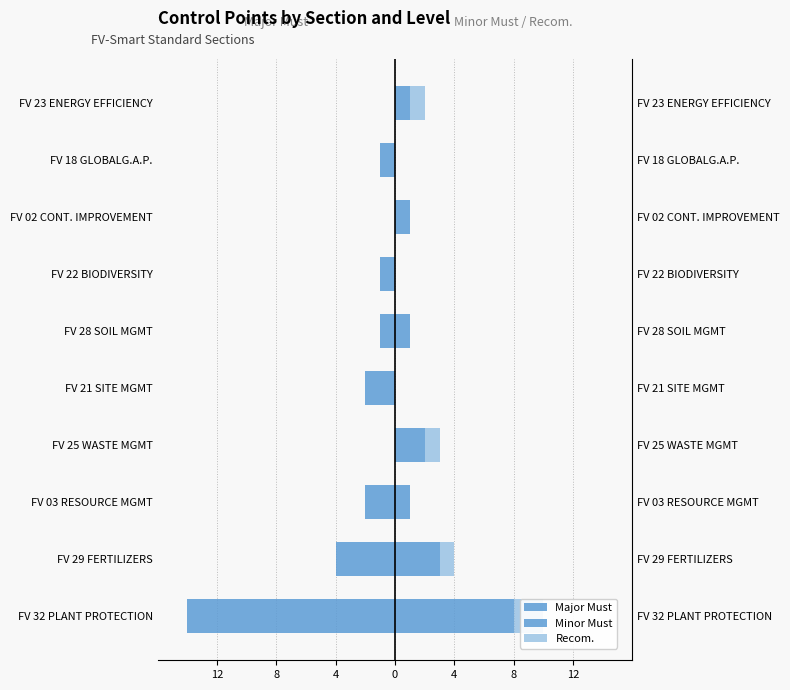

What is the value of the Minor Must bar at the 5th from the left?

1